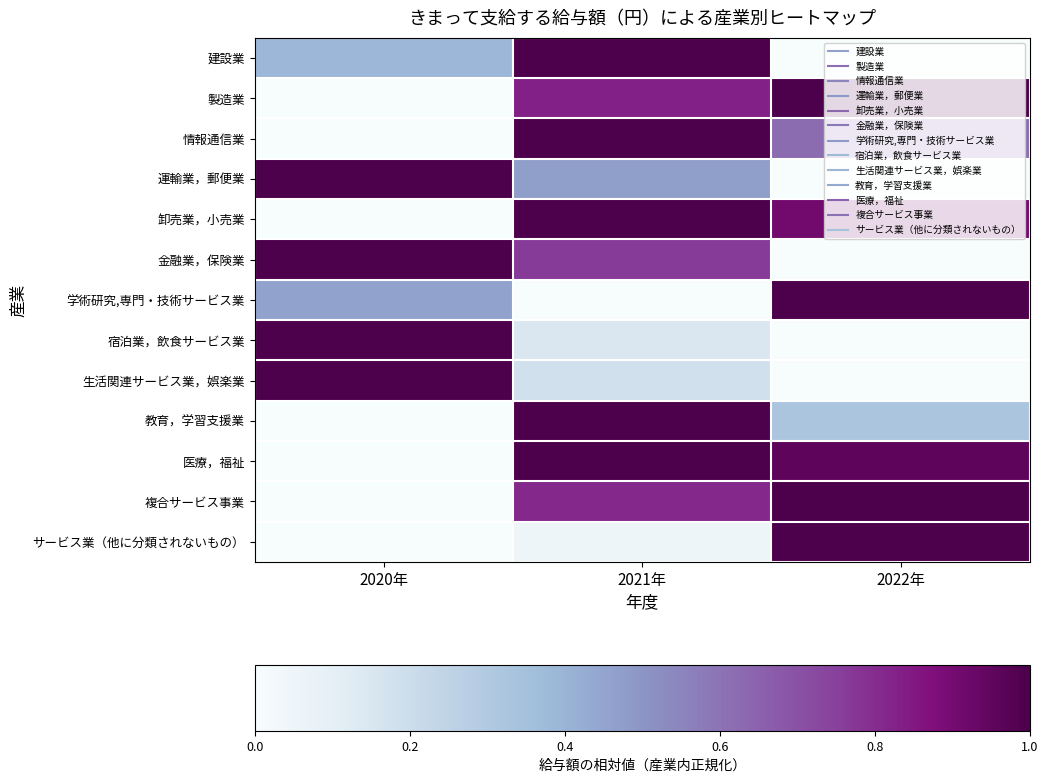

What is the total value across all series at 2021年?

8.3